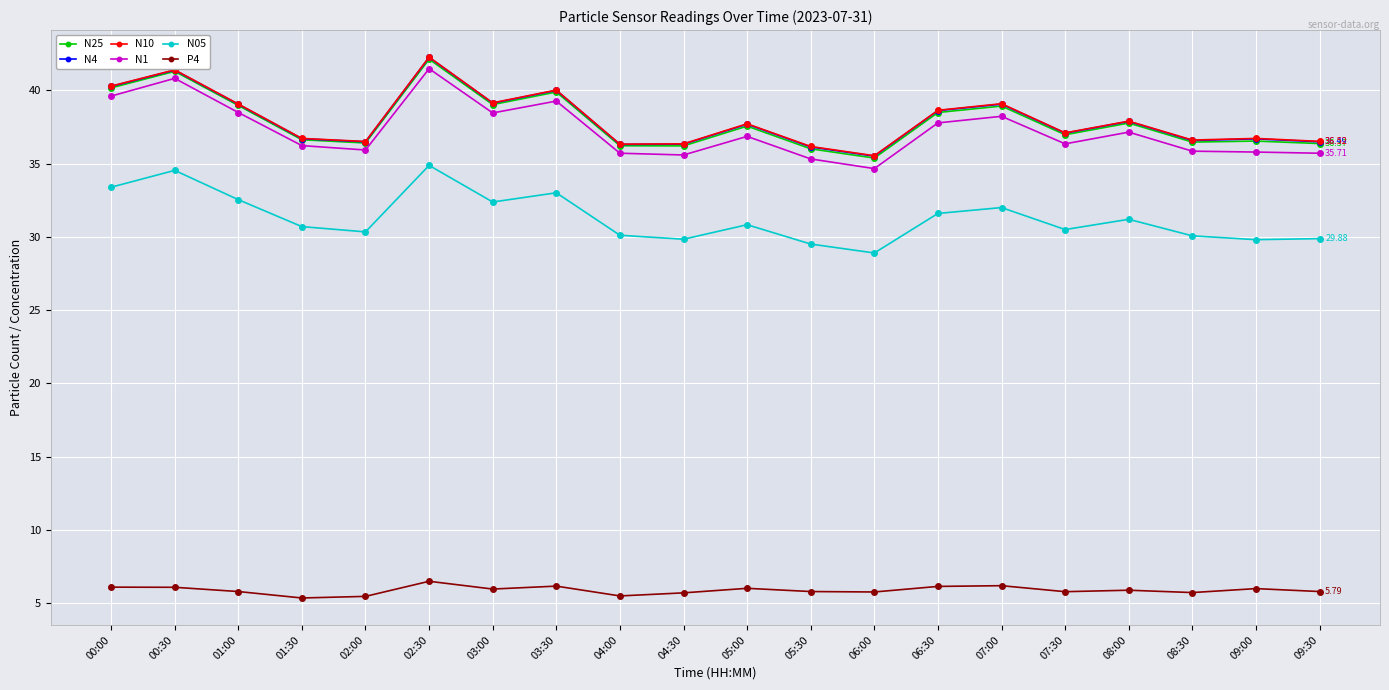

What is the difference between the maximum and second lowest values in the N25 series?

6.1